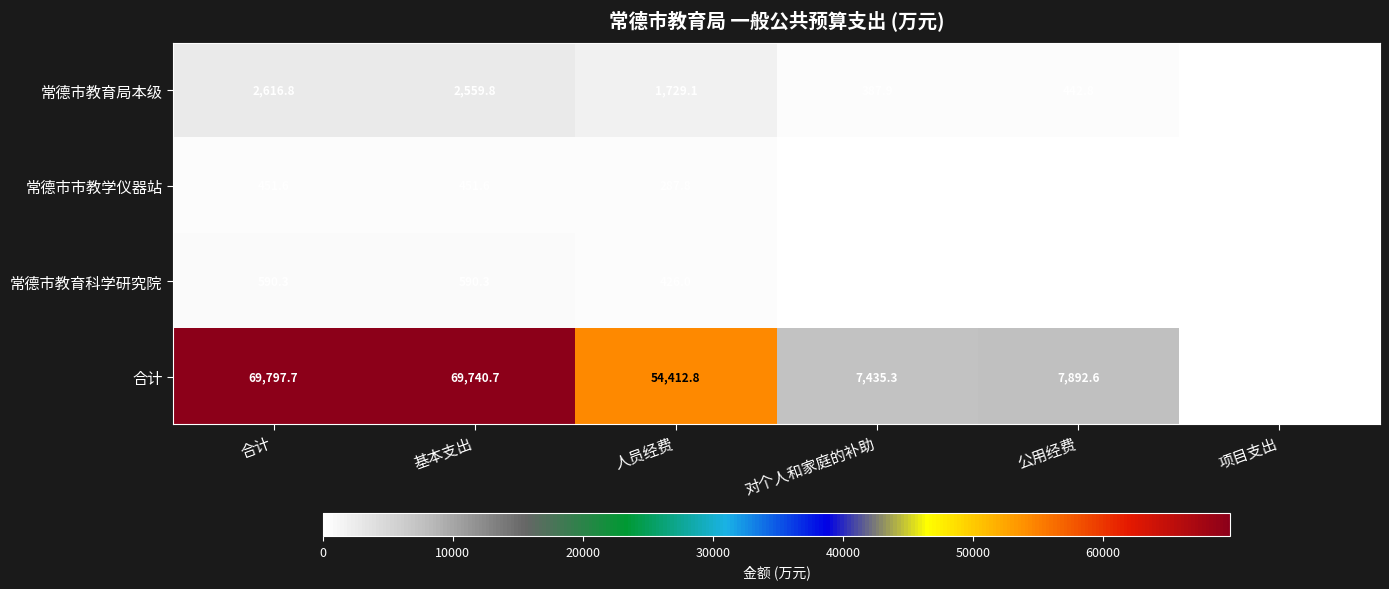

What is the difference between the highest and lowest values at 公用经费?

7846.2